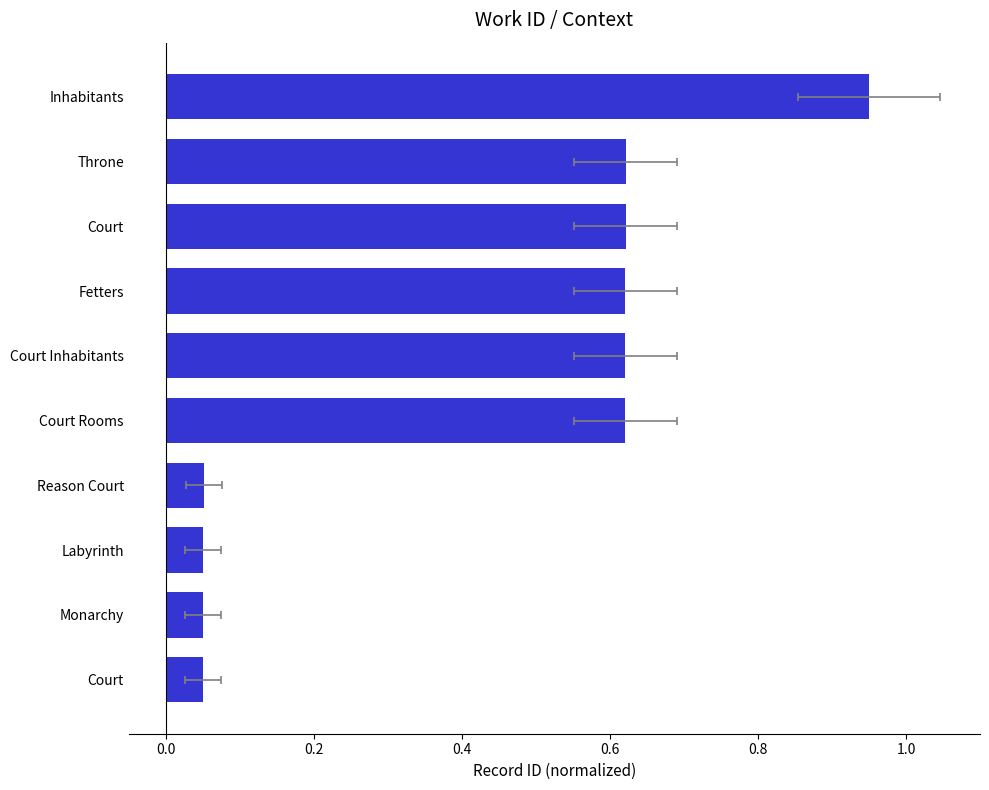

Between Court and Throne, which is larger?

Throne